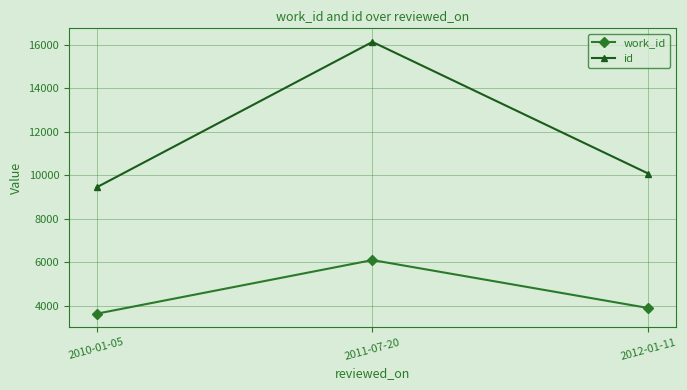

Does the chart display data point markers on the line(s)?

Yes